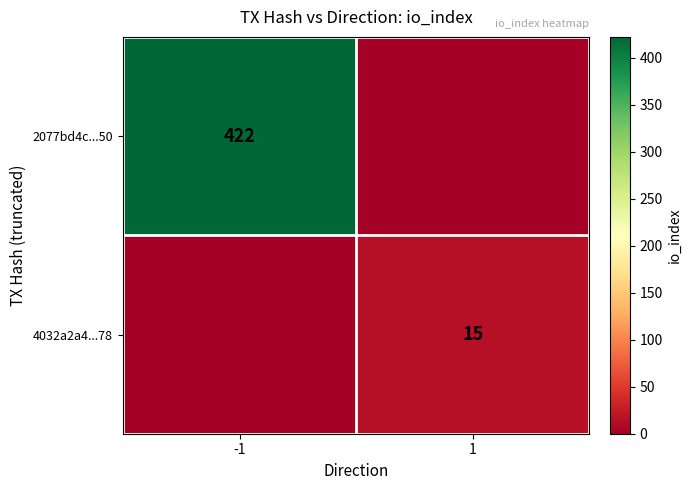

Is the value of 2077bd4c...50 at -1 greater than the value of 4032a2a4...78 at 1?

Yes